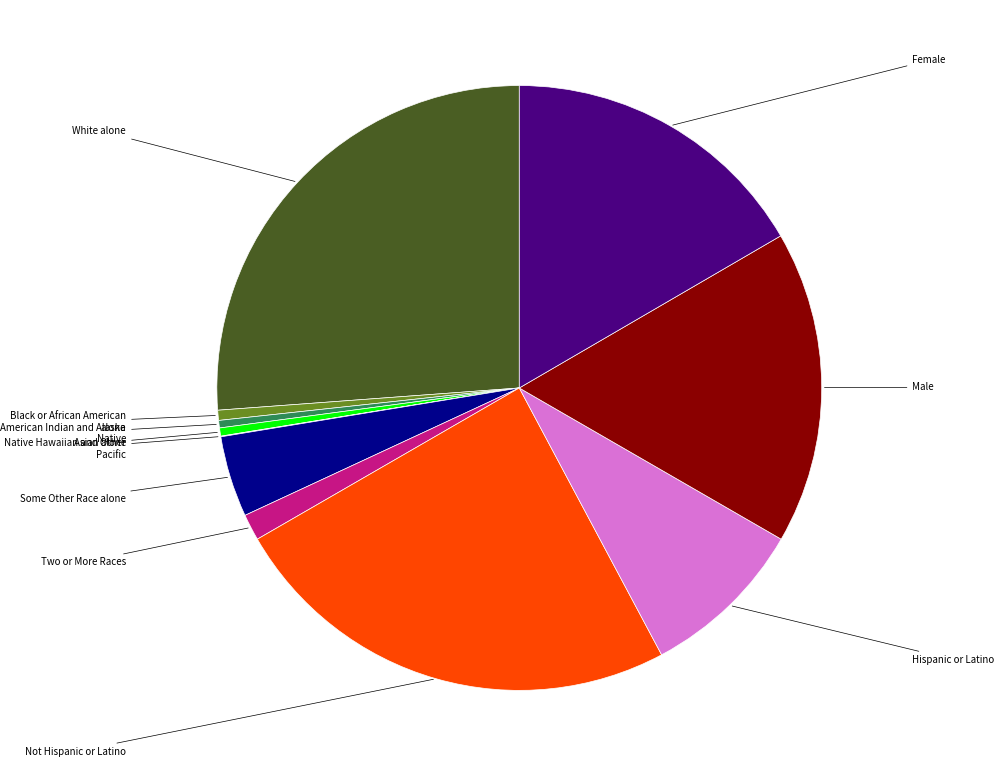

Does any single category account for the majority?

No